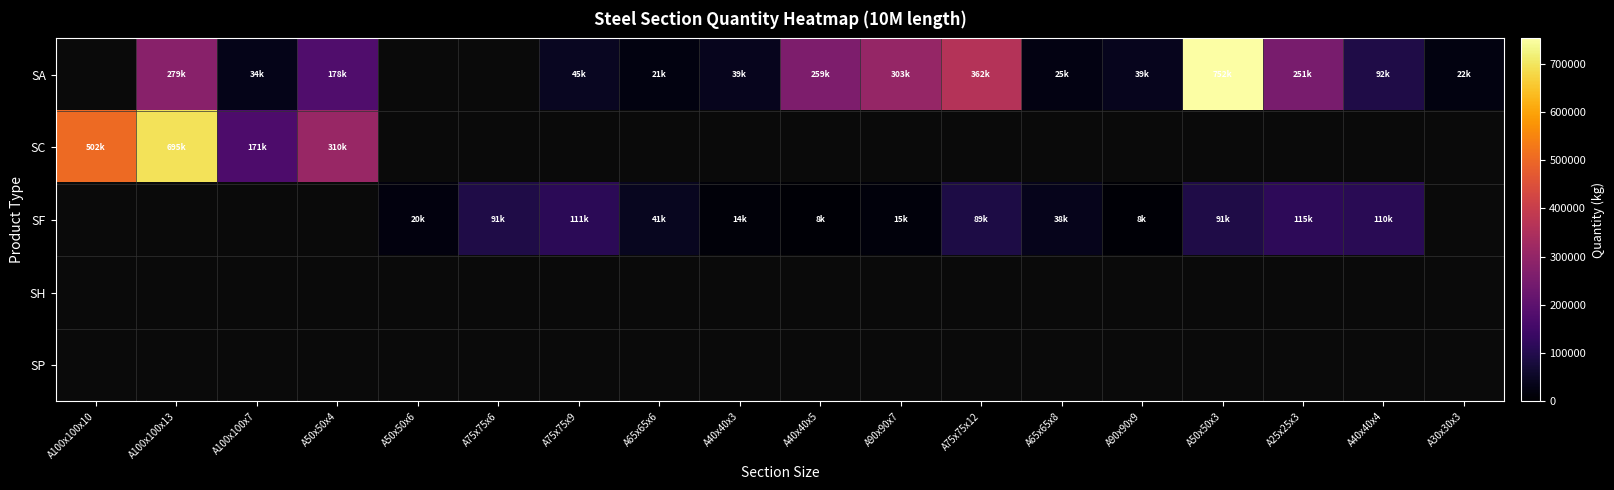

At which label is SC closest to 433424?

A100x100x10